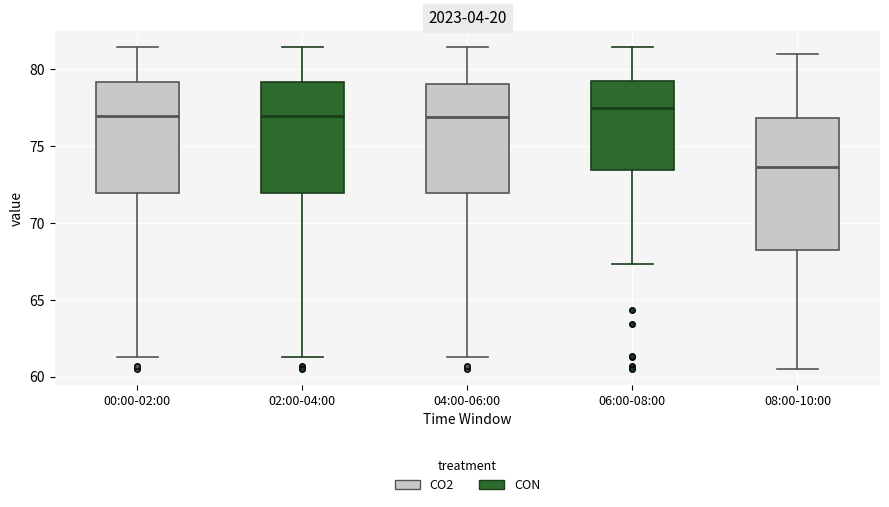

Where does the median line of the box for 00:00-02:00 sit on the y-axis? The values are not printed on the chart, so give them approximately, as read against the axis.

77.0